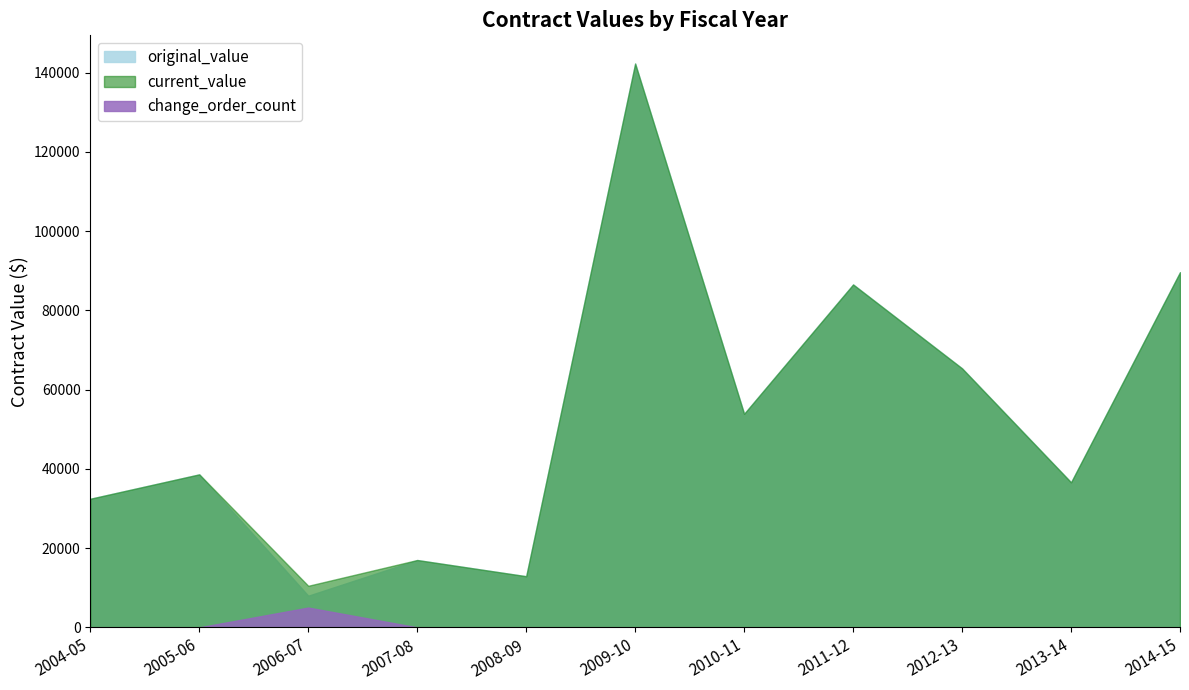

Is it true that current_value equals 16995.9 at 2007-08?

True